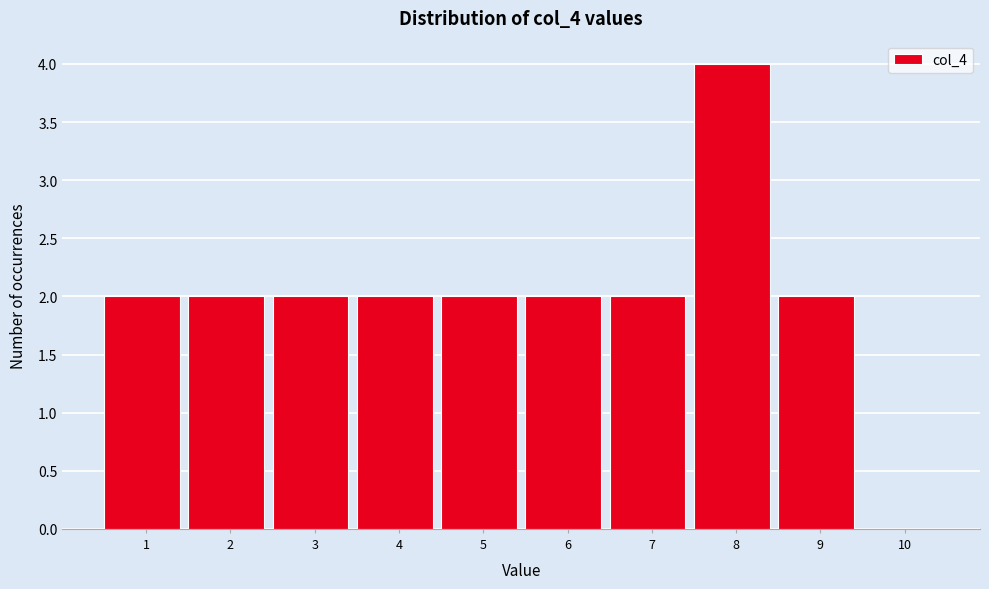

Reading left to right, list all the values displayed in this chart.

1=2	2=2	3=2	4=2	5=2	6=2	7=2	8=4	9=2	10=0